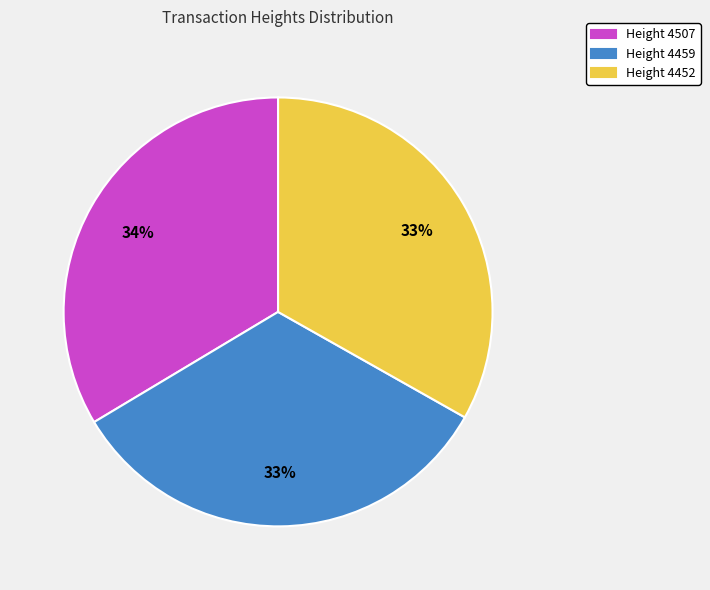

What percentage is the Height 4507 slice, to the nearest percent?

34%